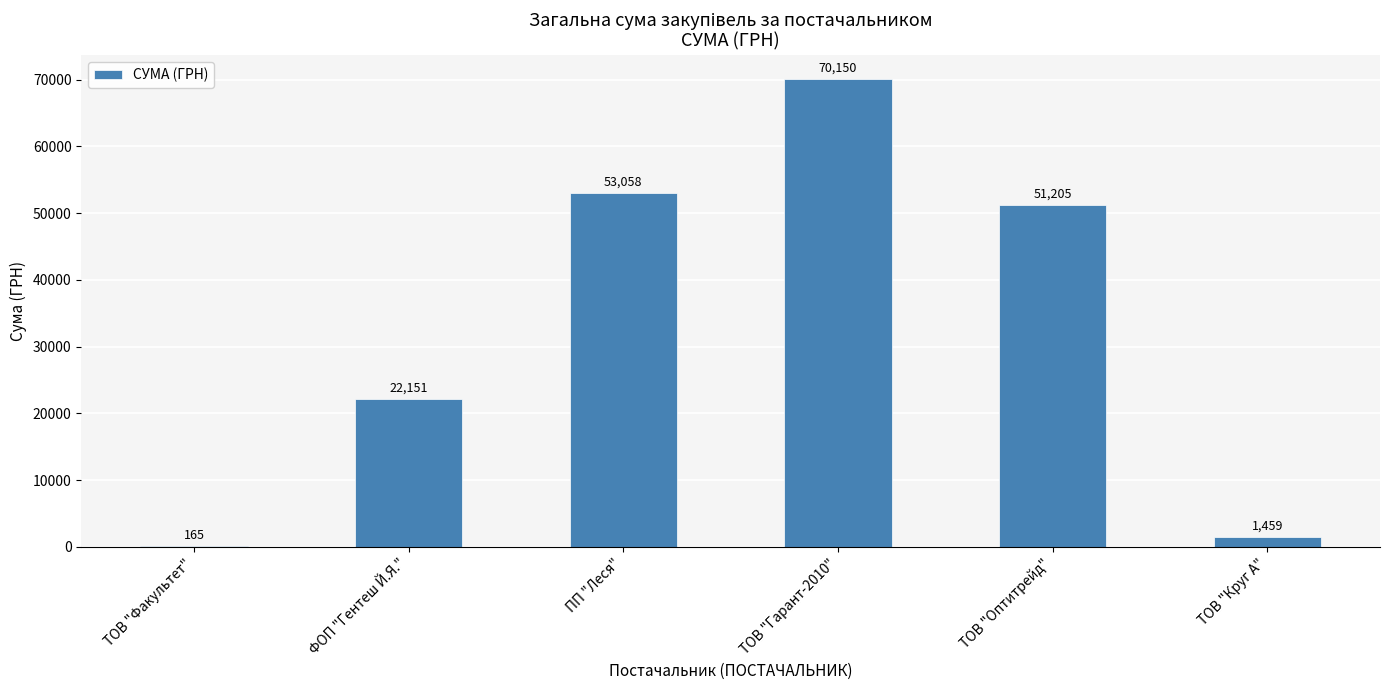

Count the number of values greater than 51204.

3